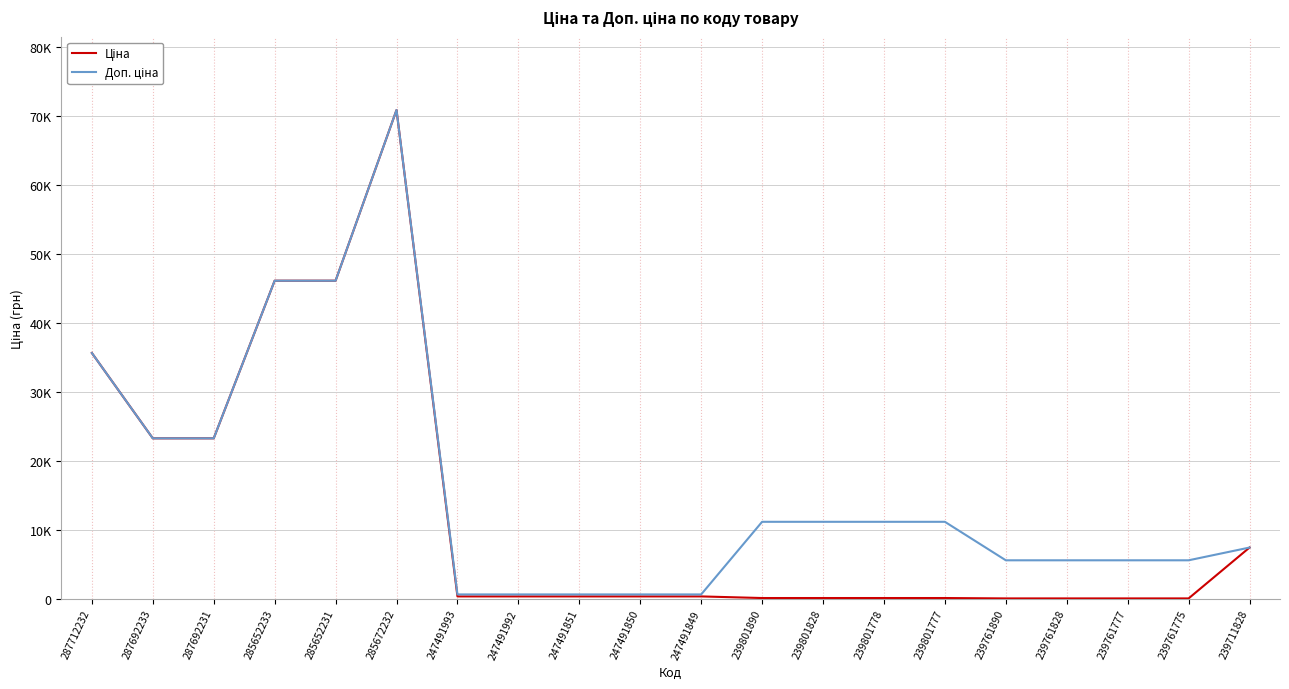

Rank the categories by Ціна value from highest to lowest.

285672232, 285652233, 285652231, 287712232, 287692233, 287692231, 239711828, 247491993, 247491992, 247491851, 247491850, 247491849, 239801890, 239801828, 239801778, 239801777, 239761890, 239761828, 239761777, 239761775